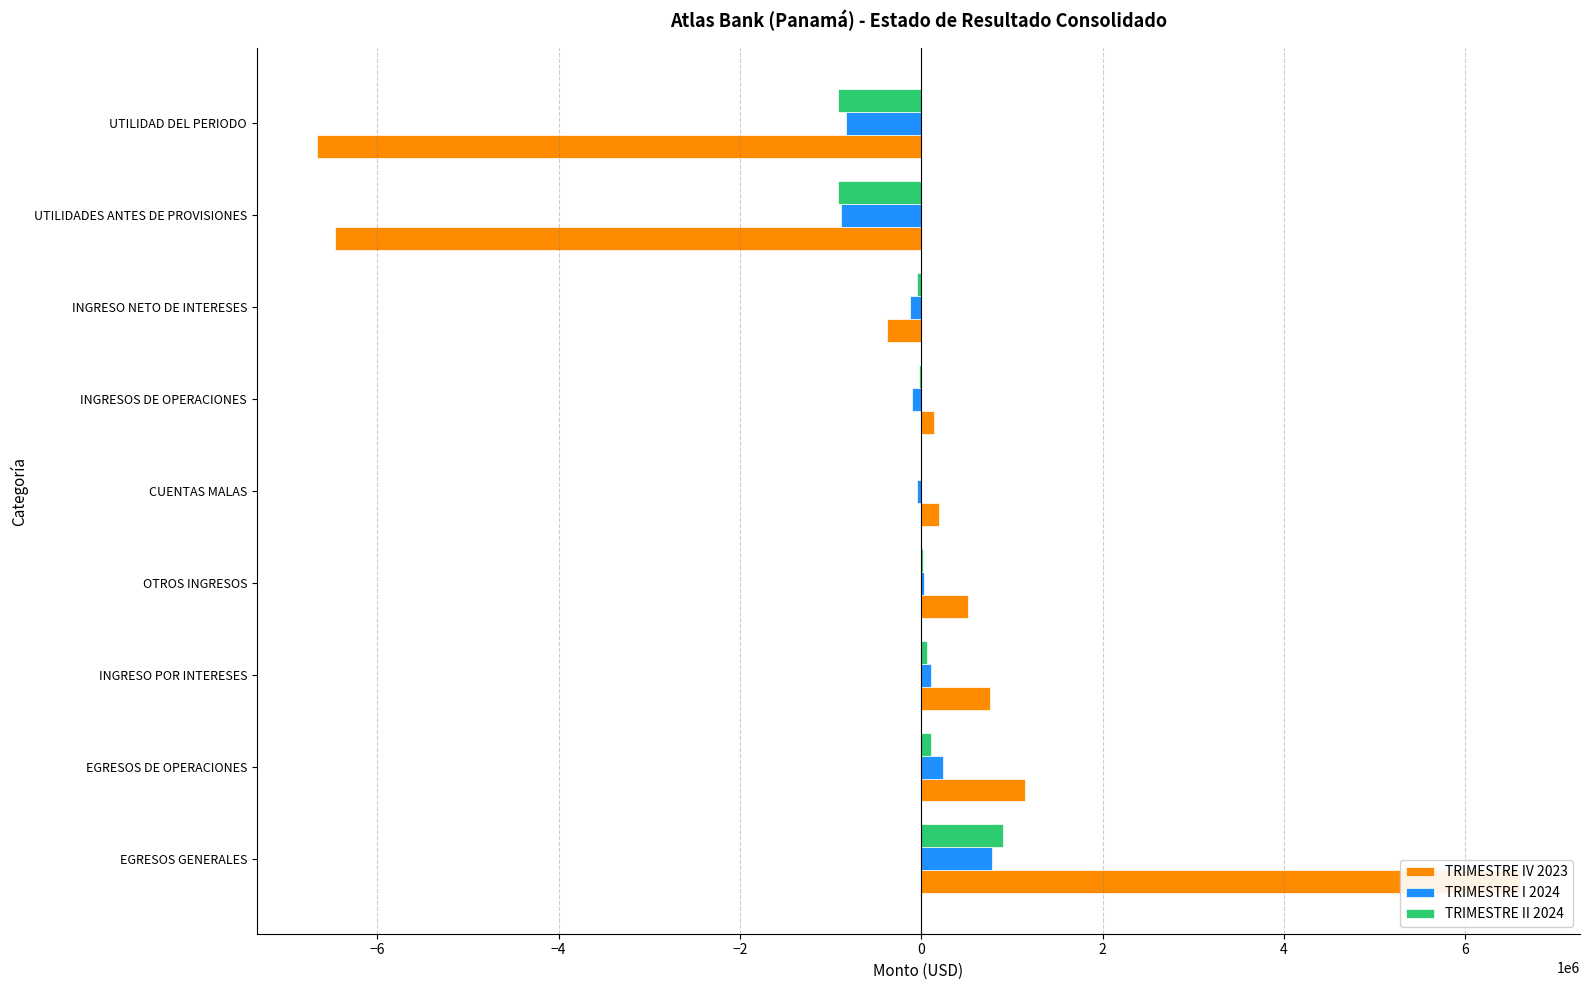

The TRIMESTRE I 2024 series shows 780455.2 at EGRESOS GENERALES. True or false?

True